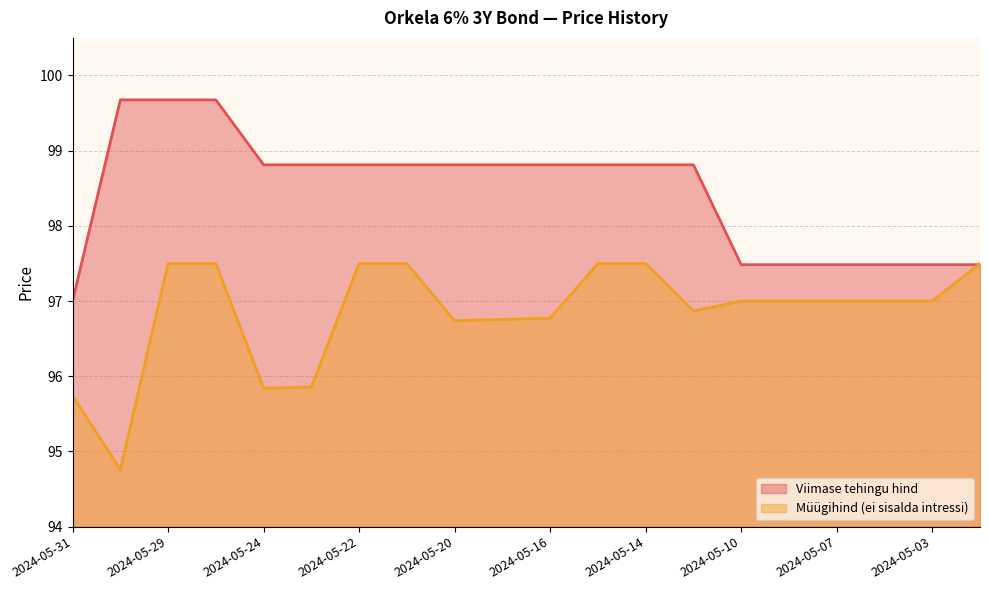

After their last crossing, which series has the higher values: Müügihind (ei sisalda intressi) or Viimase tehingu hind?

Müügihind (ei sisalda intressi)